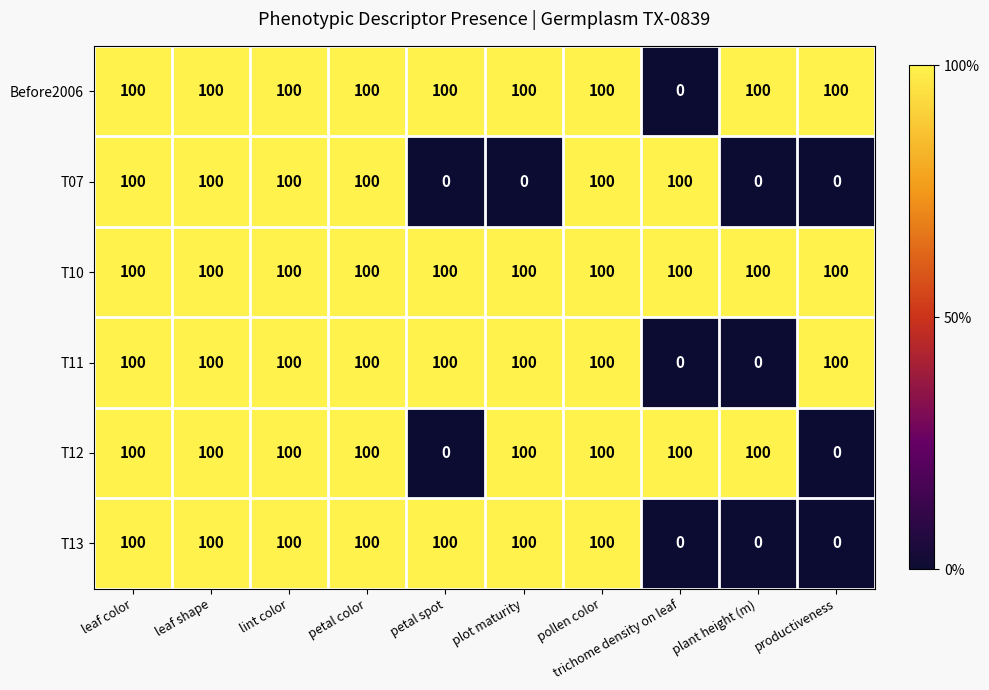

What is the total value across all series at lint color?

600